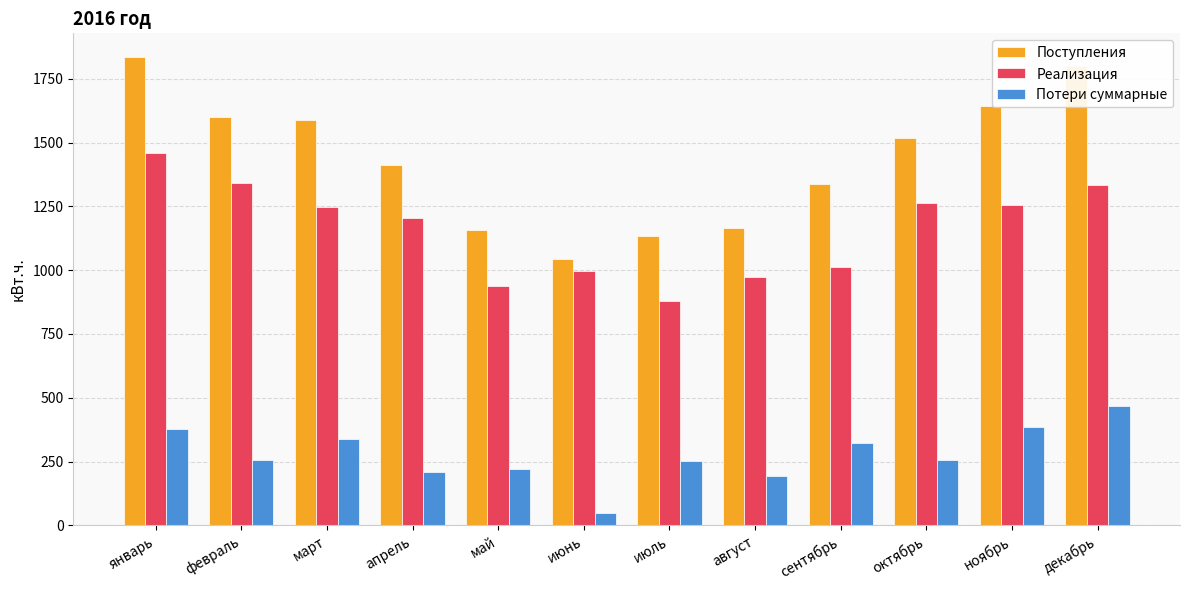

What is the label of the 10th bar from the left?

октябрь